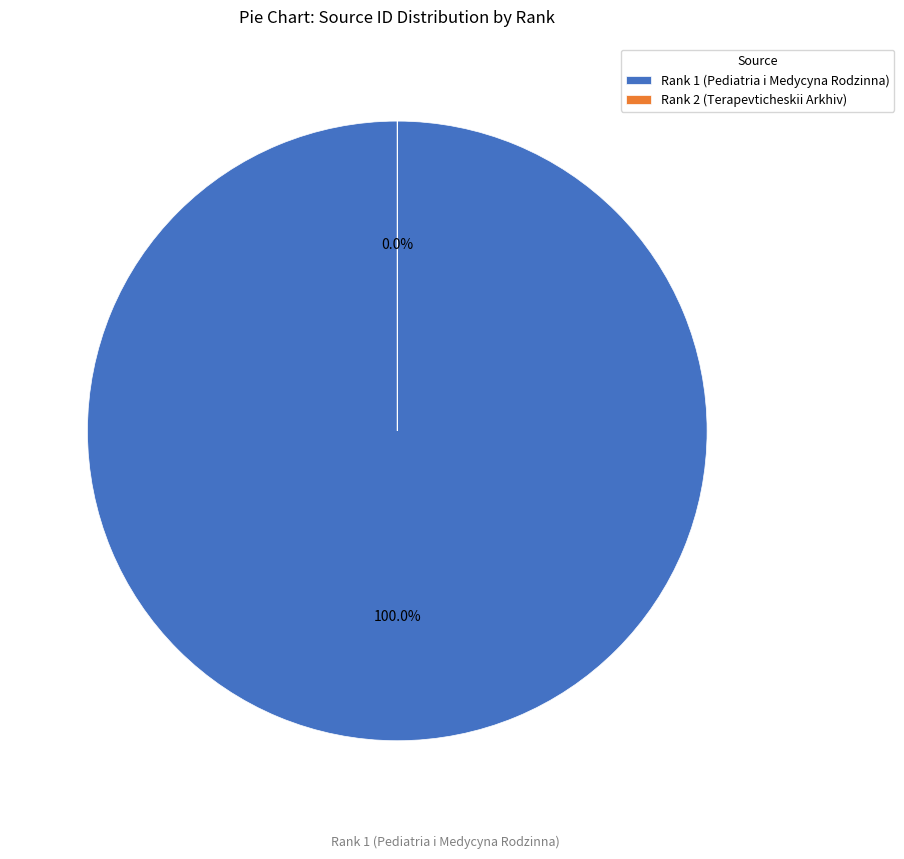

Between Rank 1 (Pediatria i Medycyna Rodzinna) and Rank 2 (Terapevticheskii Arkhiv), which is larger?

Rank 1 (Pediatria i Medycyna Rodzinna)